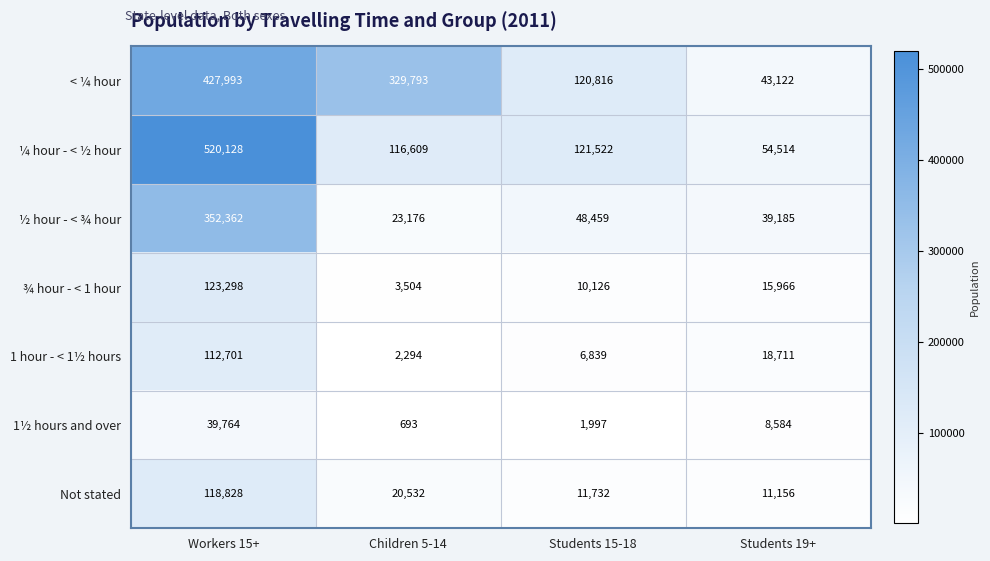

What is the sum of the 1 hour - < 1½ hours values at Students 19+ and Workers 15+?

131412